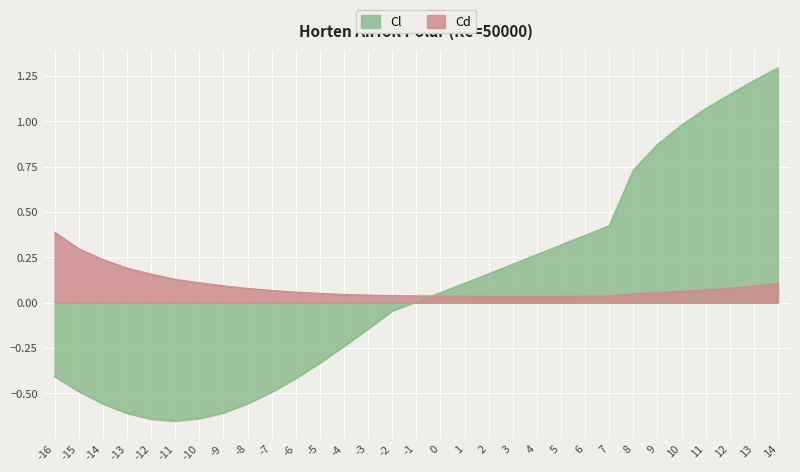

Does the chart display data point markers on the line(s)?

No